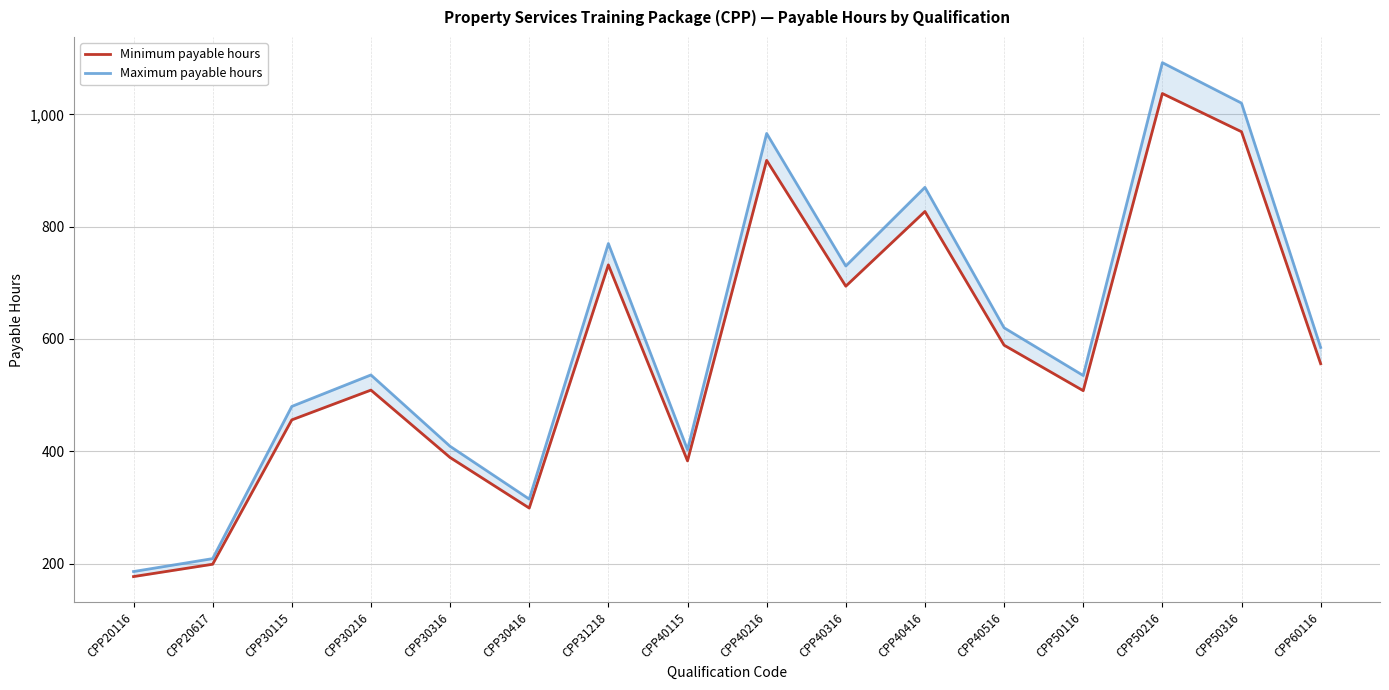

How many lines are shown in the chart?

2